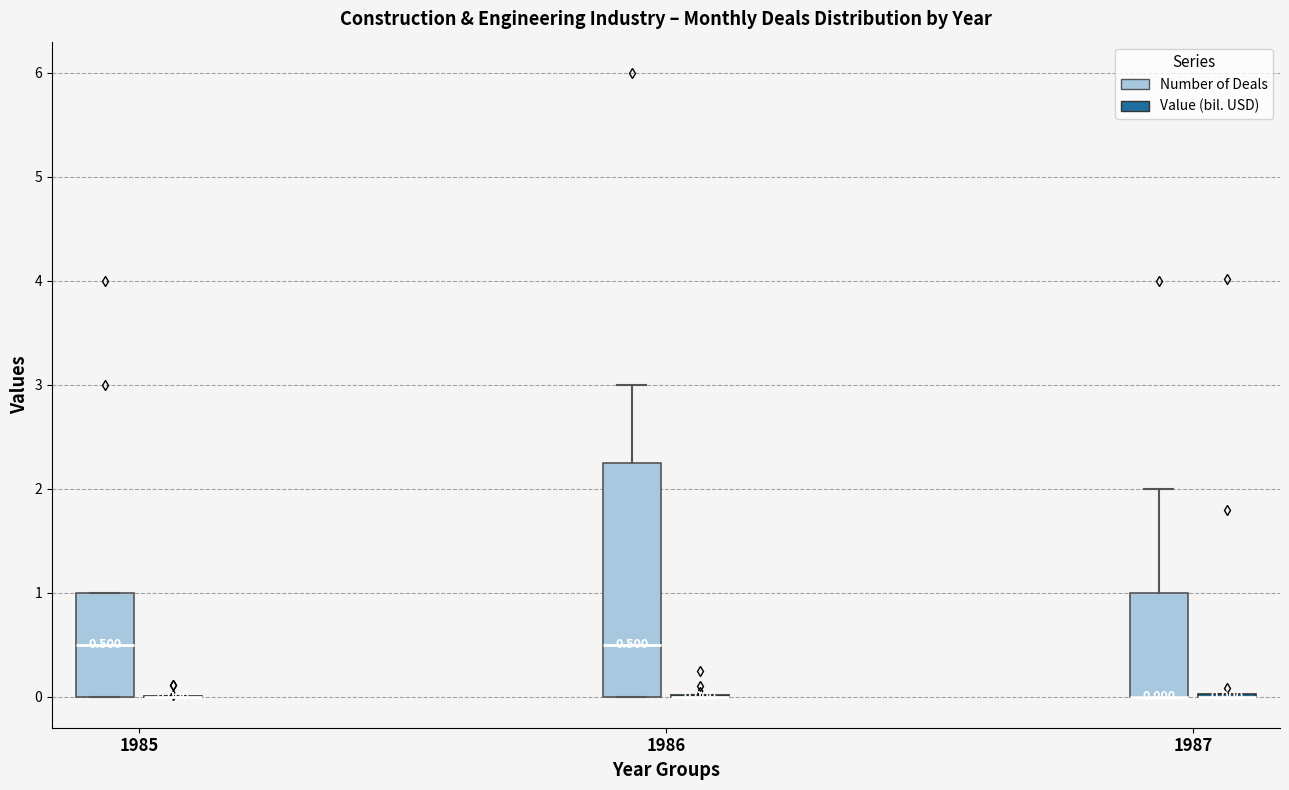

Comparing the boxes themselves (not the whiskers), which one is the tallest?

1986 (Number of Deals)